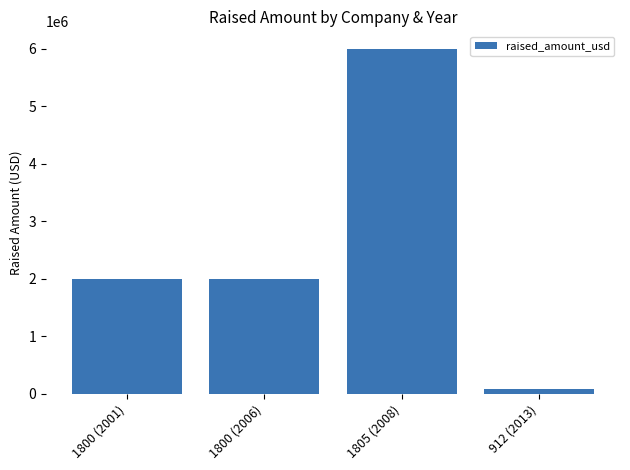

Are the bars grouped side by side (vs. stacked)?

No